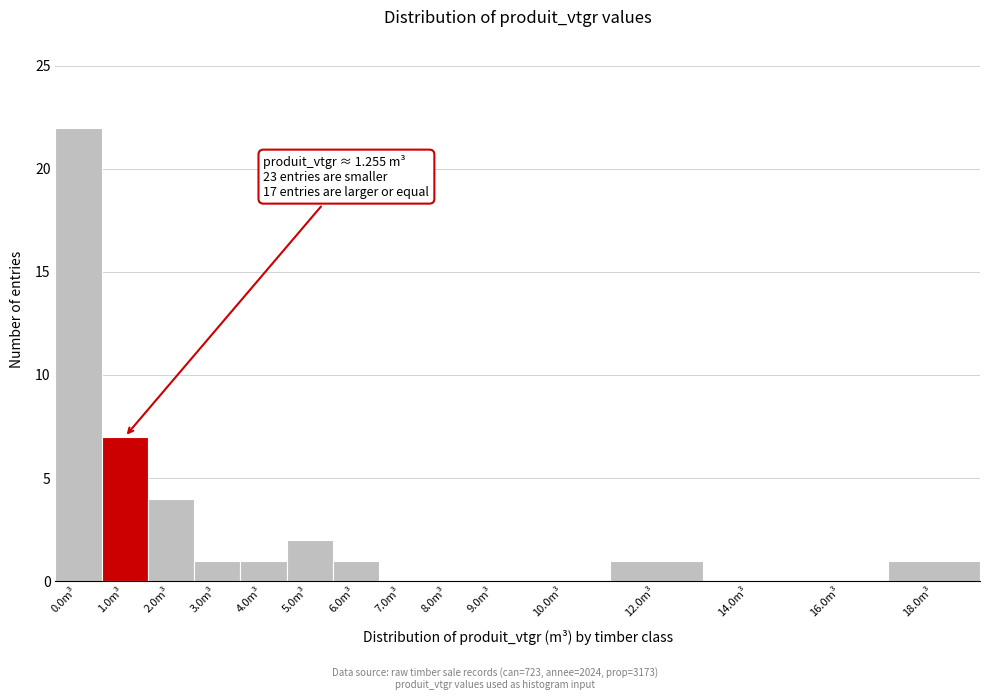

What is the sum of all values?

40